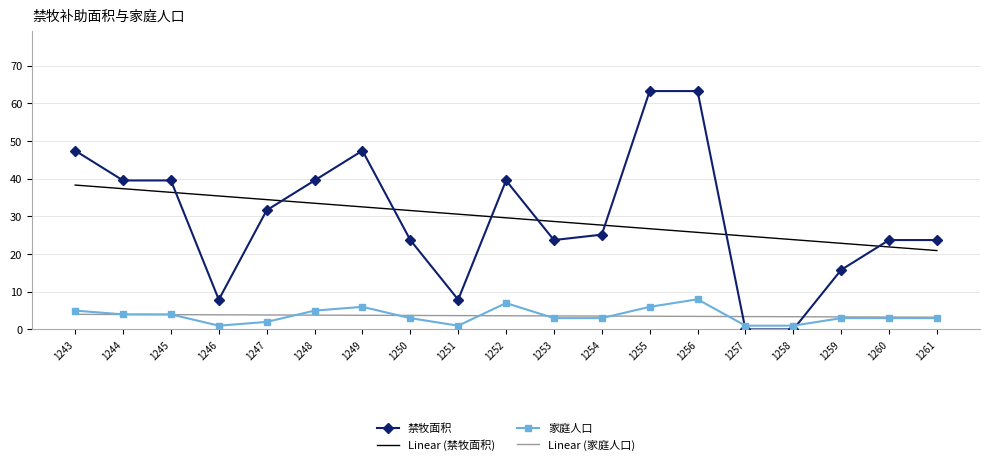

The 禁牧面积 series shows 47.5 at 1249. True or false?

True